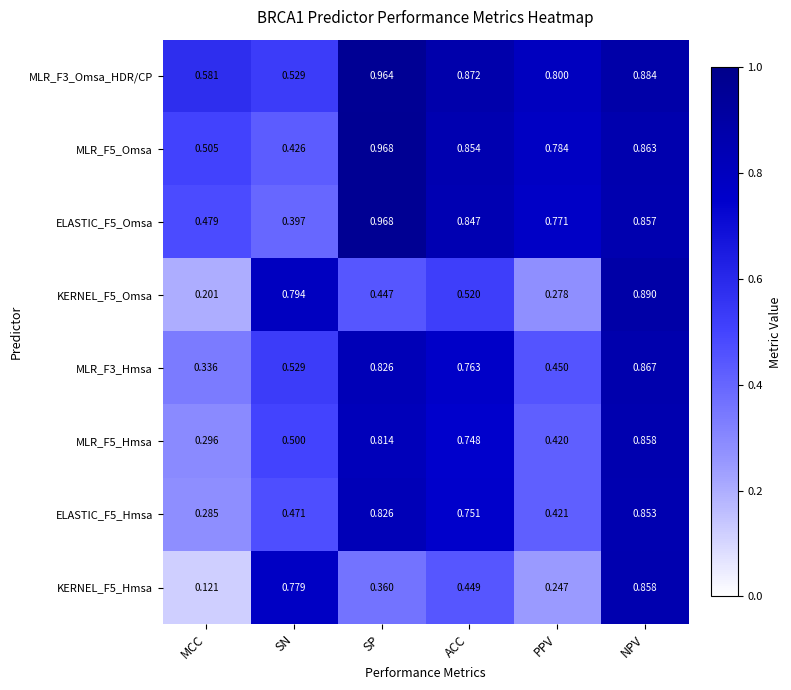

Rank the categories by MLR_F5_Hmsa value from highest to lowest.

NPV, SP, ACC, SN, PPV, MCC